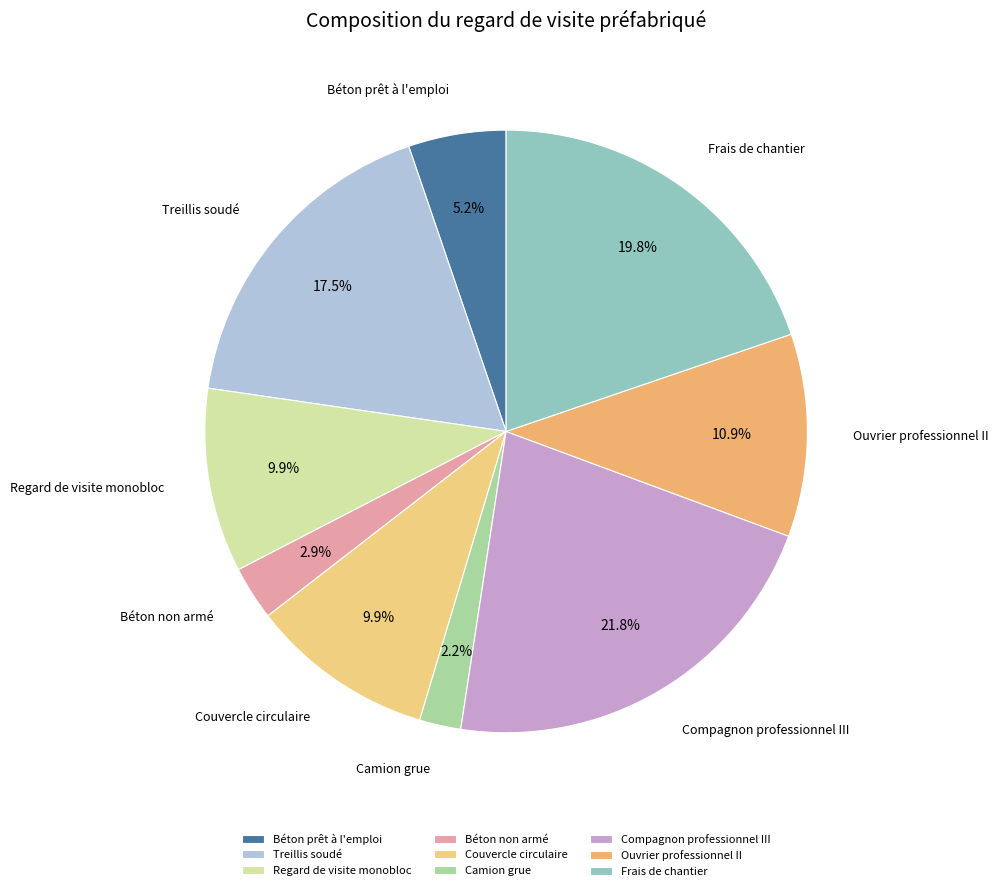

To the nearest percent, what percentage of the pie is Béton non armé?

3%